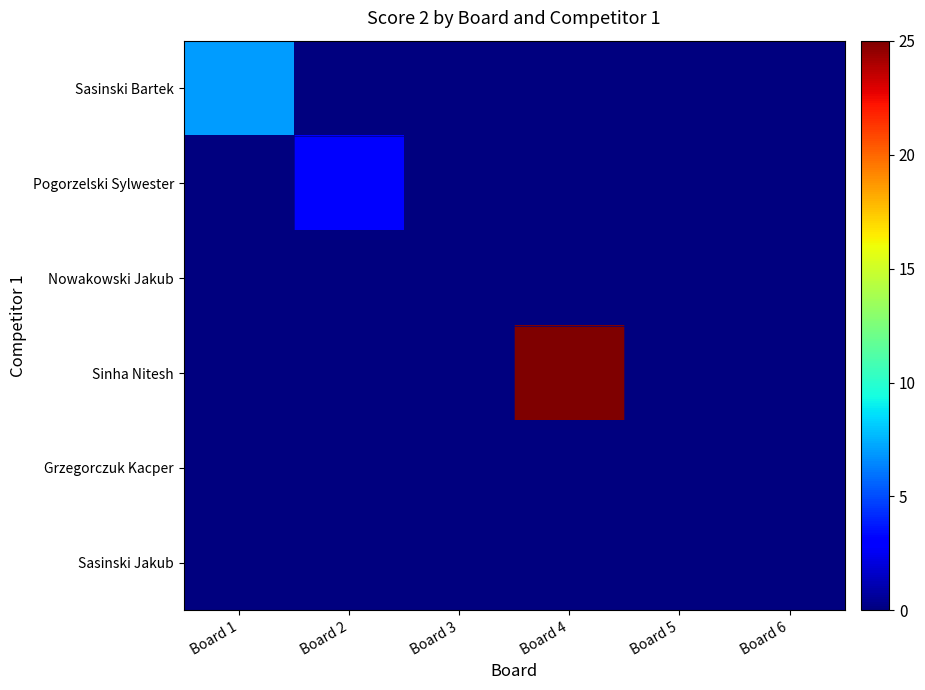

Reading right to left, extract all data points from this chart.

Sasinski Bartek: Board 6=0	Board 5=0	Board 4=0	Board 3=0	Board 2=0	Board 1=7
Pogorzelski Sylwester: Board 6=0	Board 5=0	Board 4=0	Board 3=0	Board 2=3	Board 1=0
Nowakowski Jakub: Board 6=0	Board 5=0	Board 4=0	Board 3=0	Board 2=0	Board 1=0
Sinha Nitesh: Board 6=0	Board 5=0	Board 4=25	Board 3=0	Board 2=0	Board 1=0
Grzegorczuk Kacper: Board 6=0	Board 5=0	Board 4=0	Board 3=0	Board 2=0	Board 1=0
Sasinski Jakub: Board 6=0	Board 5=0	Board 4=0	Board 3=0	Board 2=0	Board 1=0